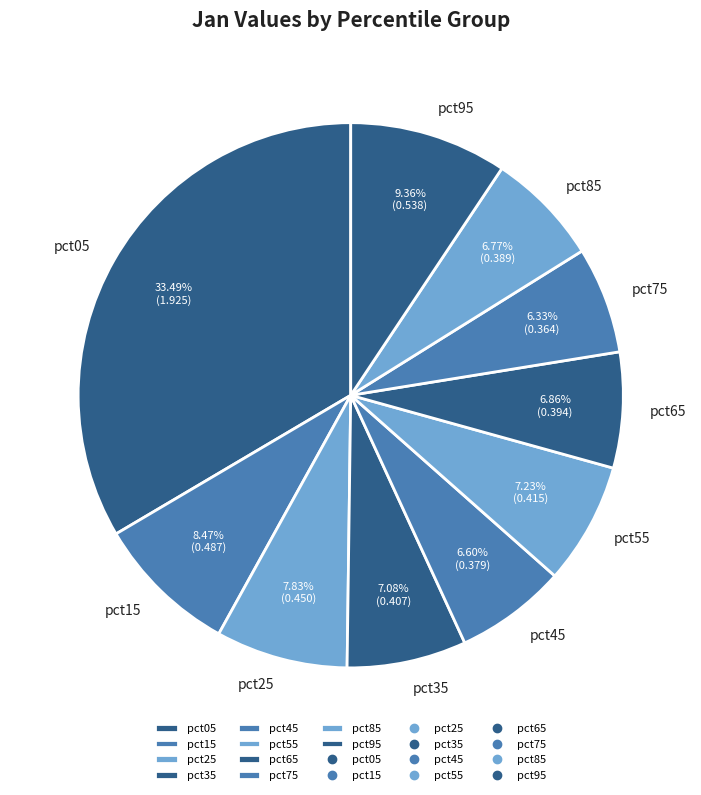

How many slices are in this pie chart?

10